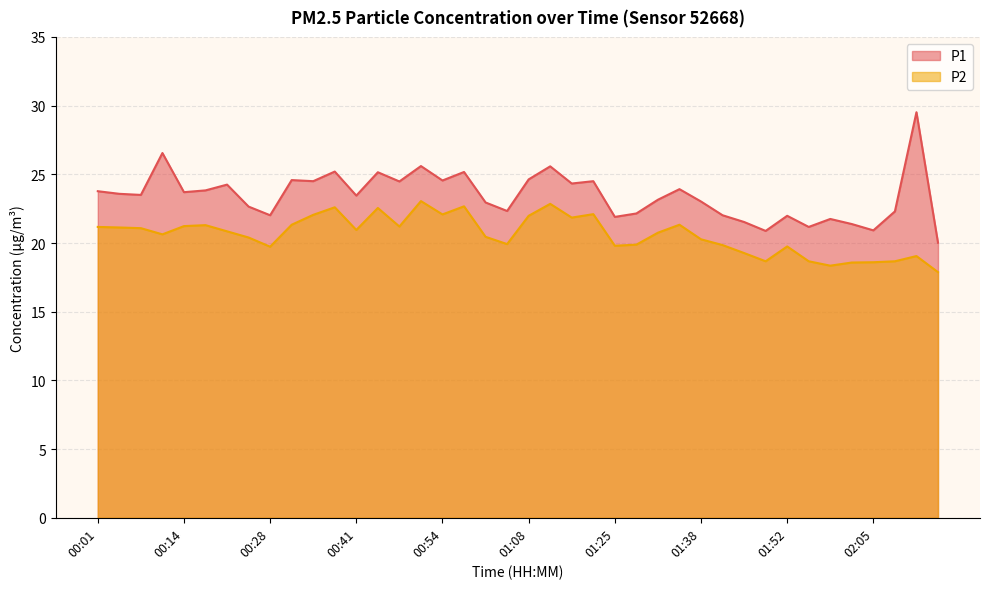

What is the spread (max minus min) of values at 01:31?

2.4